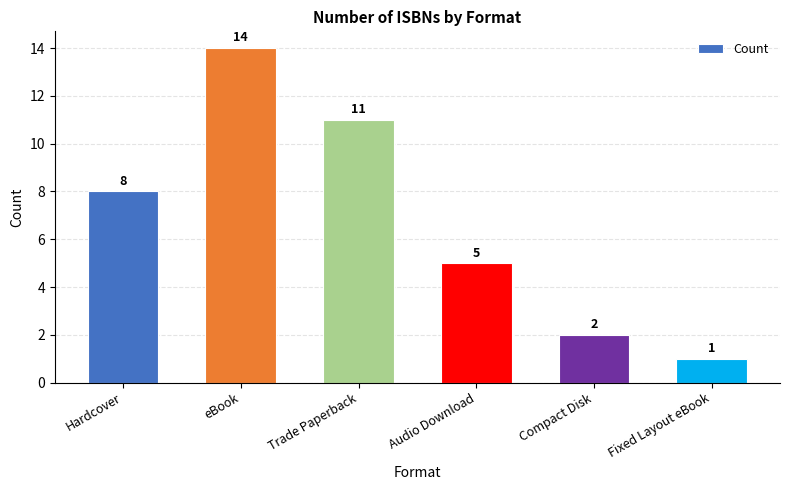

Reading left to right, list all the values displayed in this chart.

Hardcover=8	eBook=14	Trade Paperback=11	Audio Download=5	Compact Disk=2	Fixed Layout eBook=1